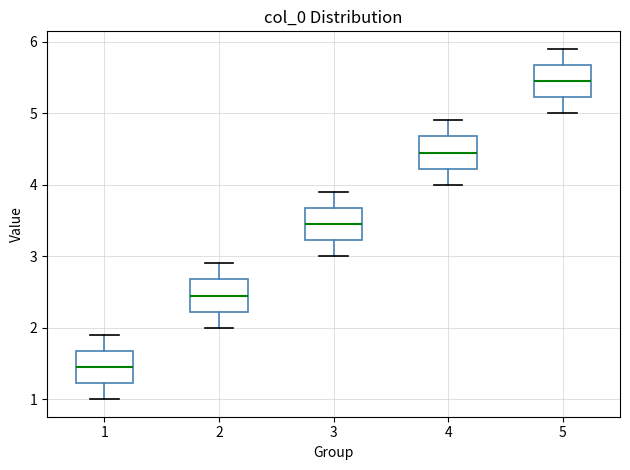

Where is the upper edge of the box at x = 2 on the y-axis? The values are not printed on the chart, so give them approximately, as read against the axis.

2.7